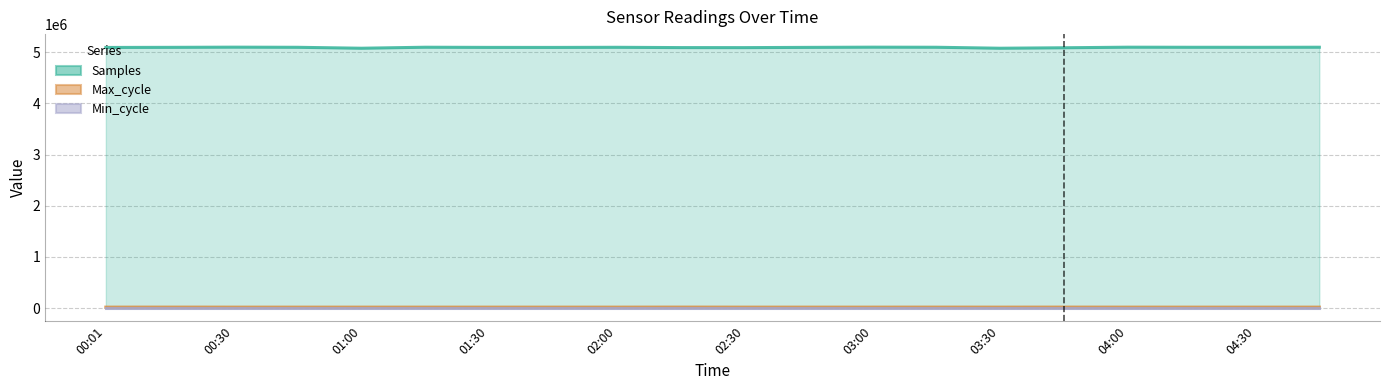

Which series has the largest range (max minus min)?

Samples